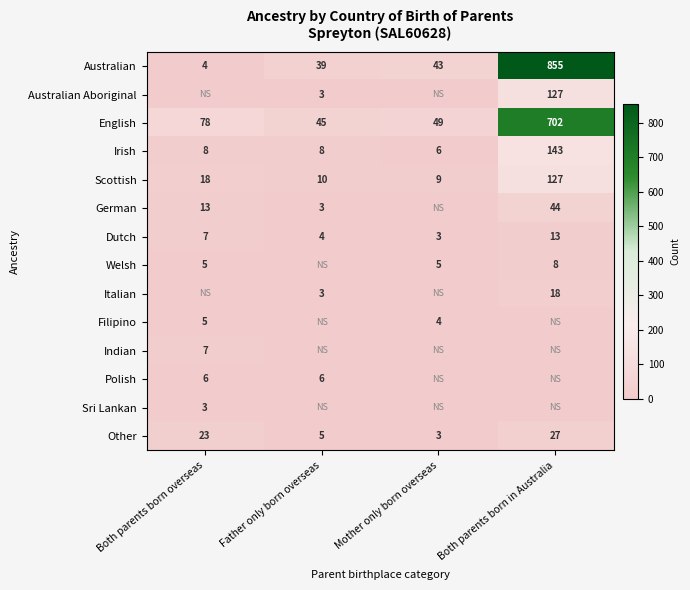

True or false: Dutch has a value of 2 at Mother only born overseas.

False